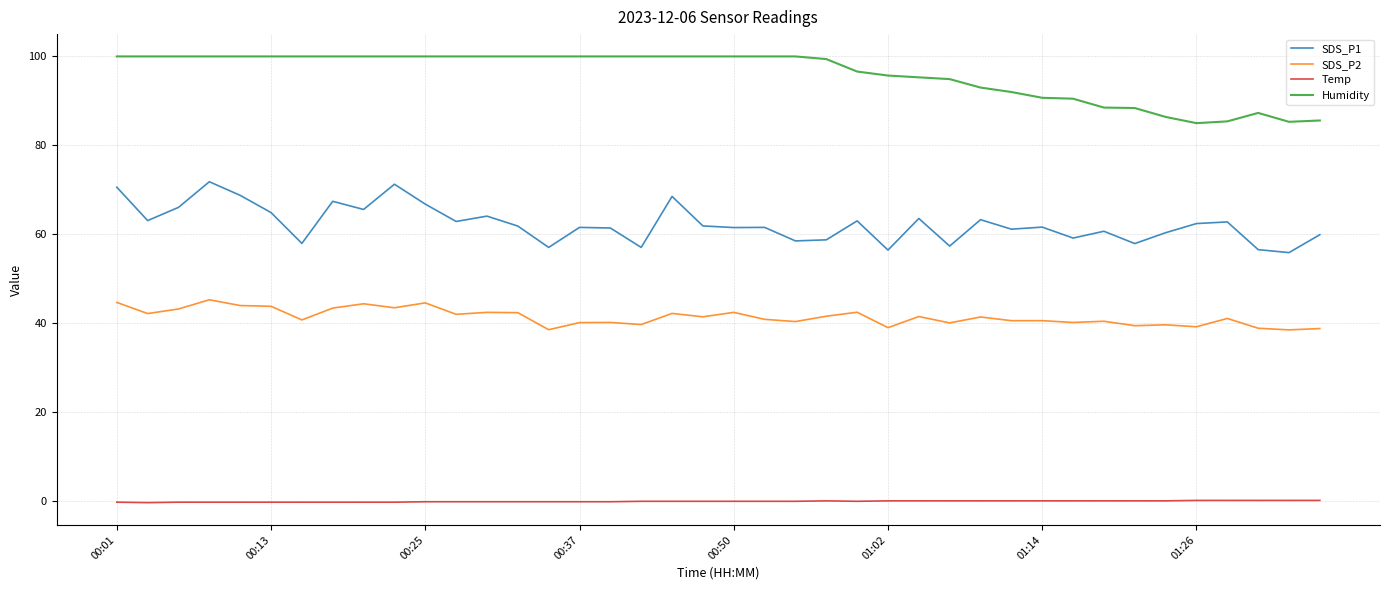

Rank the series by their maximum value, from lowest to highest.

Temp, SDS_P2, SDS_P1, Humidity